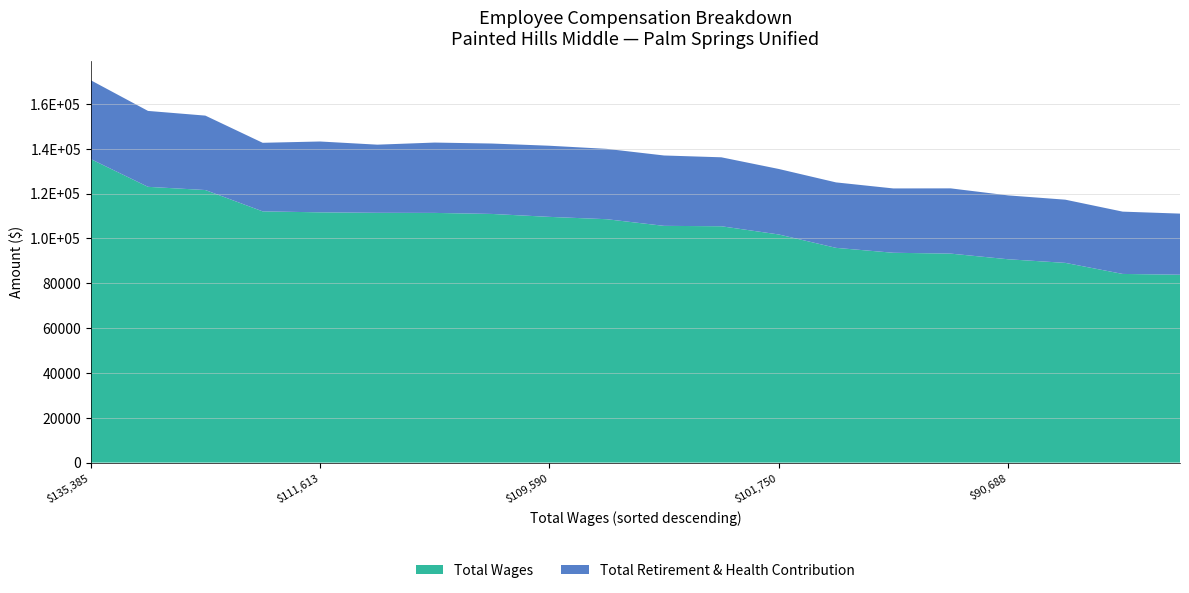

Reading left to right, extract all data points from this chart.

total_wages: total_wages=135385	total_retirement=122986	2=121557	3=112040	4=111613	5=111404	6=111356	7=110893	8=109590	9=108546	10=105582	11=105404	12=101750	13=95773	14=93579	15=93203	16=90688	17=89074	18=84141	19=83794
total_retirement: total_wages=35156	total_retirement=33853	2=33191	3=30583	4=31589	5=30386	6=31371	7=31401	8=31723	9=31372	10=31383	11=30753	12=29208	13=29191	14=28690	15=29099	16=28484	17=28180	18=27785	19=27251